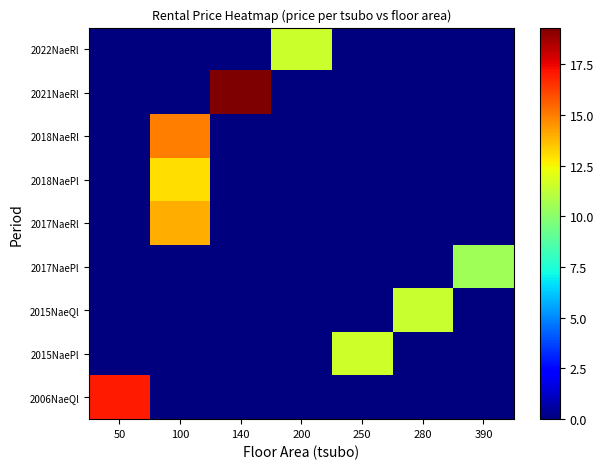

Reading left to right, what are all the values shown in this chart?

2022NaeRl: 50=0.0	100=0.0	140=0.0	200=11.5	250=0.0	280=0.0	390=0.0
2021NaeRl: 50=0.0	100=0.0	140=19.3	200=0.0	250=0.0	280=0.0	390=0.0
2018NaeRl: 50=0.0	100=15.0	140=0.0	200=0.0	250=0.0	280=0.0	390=0.0
2018NaePl: 50=0.0	100=13.0	140=0.0	200=0.0	250=0.0	280=0.0	390=0.0
2017NaeRl: 50=0.0	100=14.0	140=0.0	200=0.0	250=0.0	280=0.0	390=0.0
2017NaePl: 50=0.0	100=0.0	140=0.0	200=0.0	250=0.0	280=0.0	390=10.5
2015NaeQl: 50=0.0	100=0.0	140=0.0	200=0.0	250=0.0	280=11.4	390=0.0
2015NaePl: 50=0.0	100=0.0	140=0.0	200=0.0	250=11.6	280=0.0	390=0.0
2006NaeQl: 50=17.0	100=0.0	140=0.0	200=0.0	250=0.0	280=0.0	390=0.0